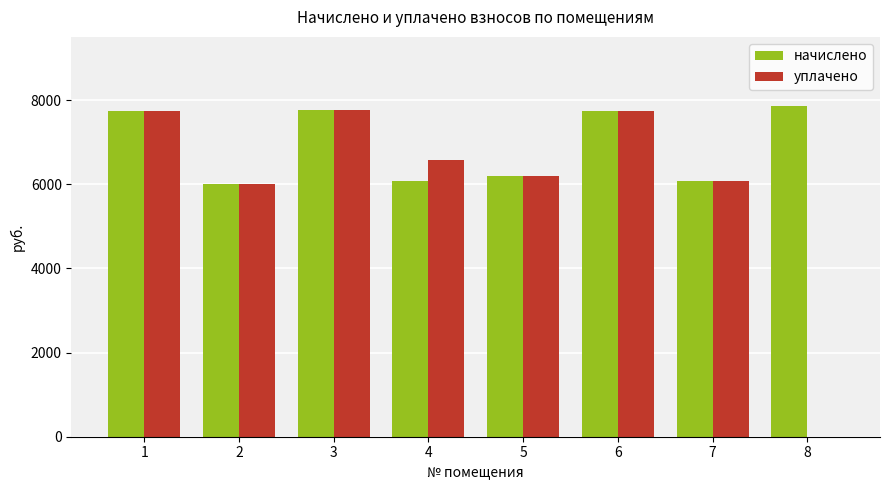

What is the total value across all series at 4?

12640.0